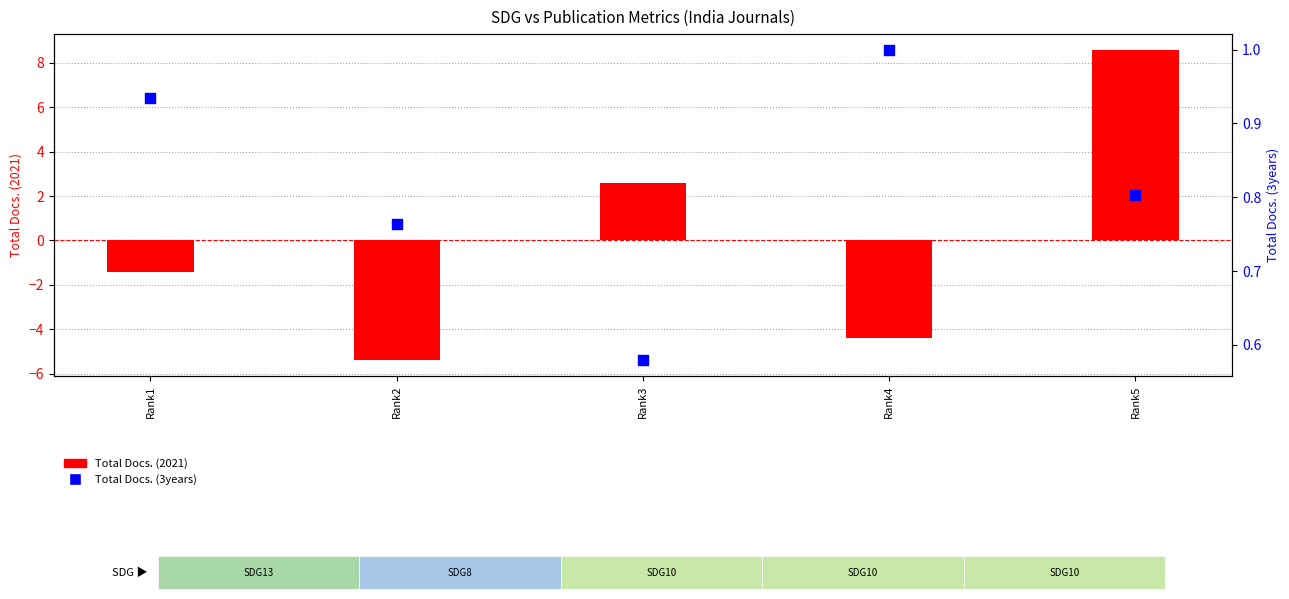

Which series has the largest total across all categories?

Total Docs. (3years)